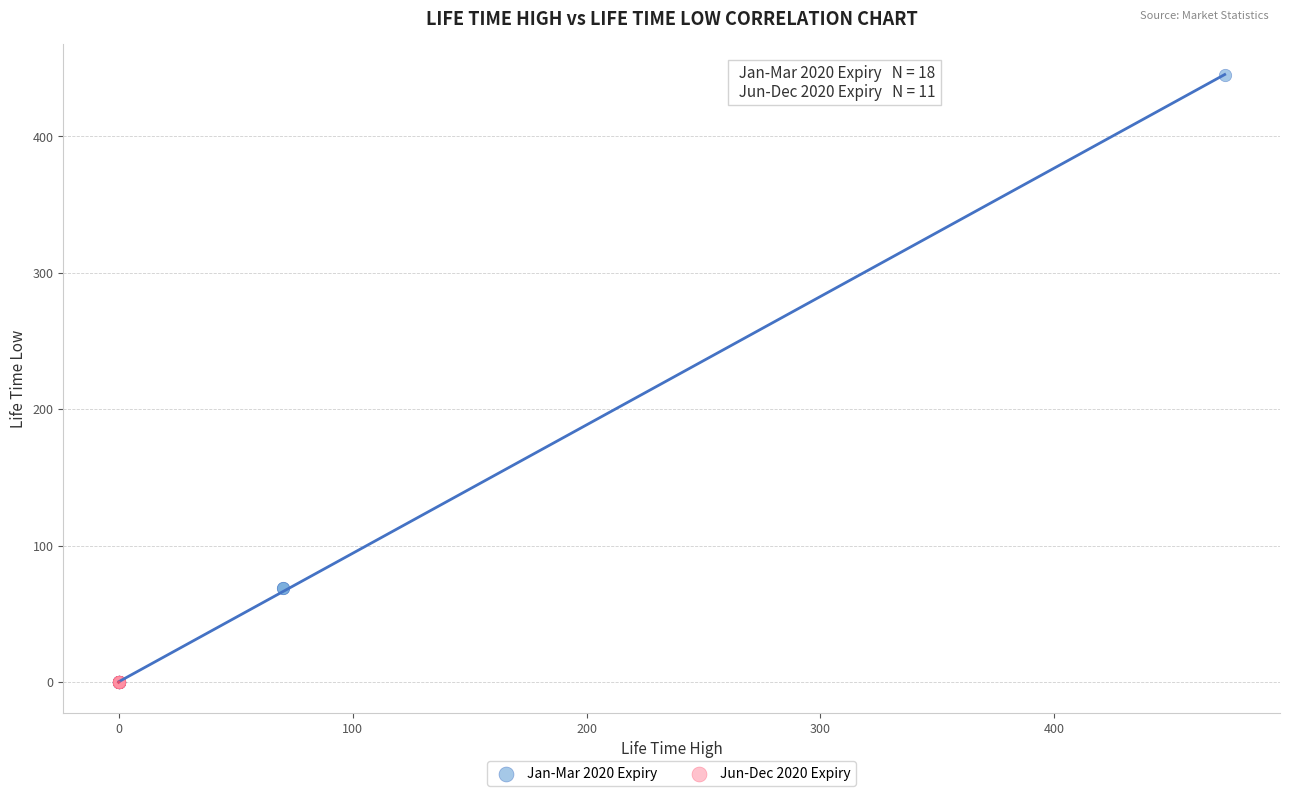

Which series reaches the maximum Y coordinate?

Jan-Mar 2020 Expiry